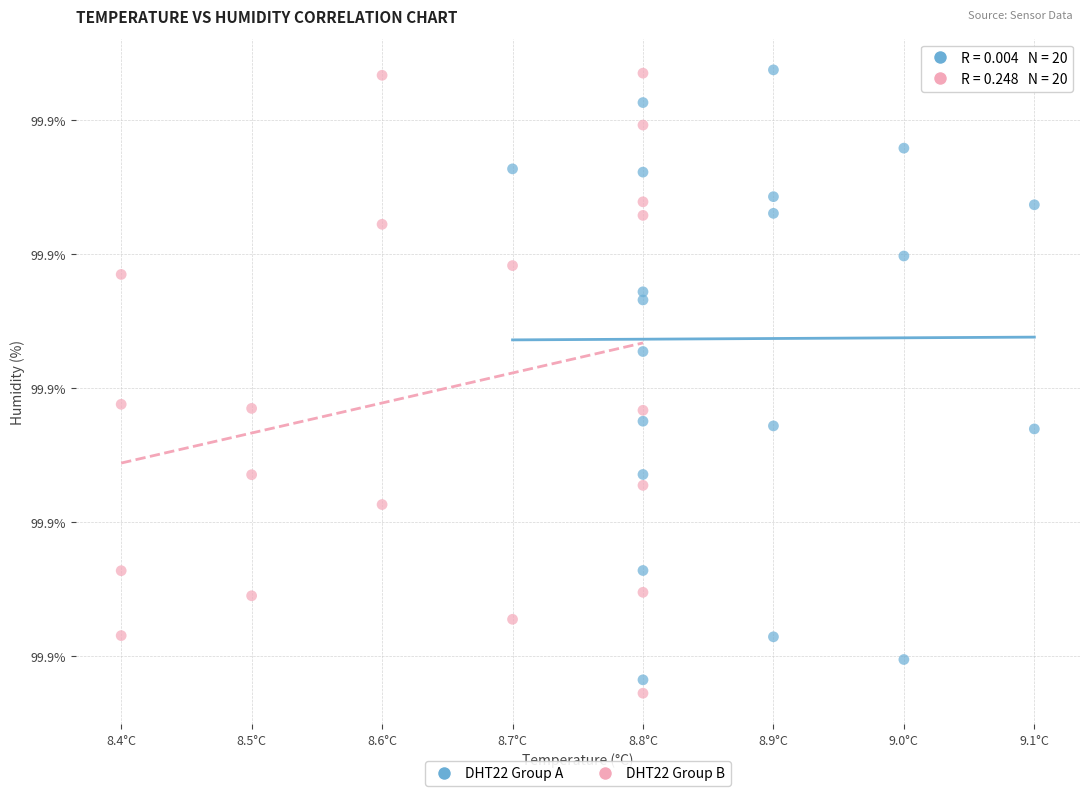

Which series reaches the minimum Y coordinate?

DHT22 Group B